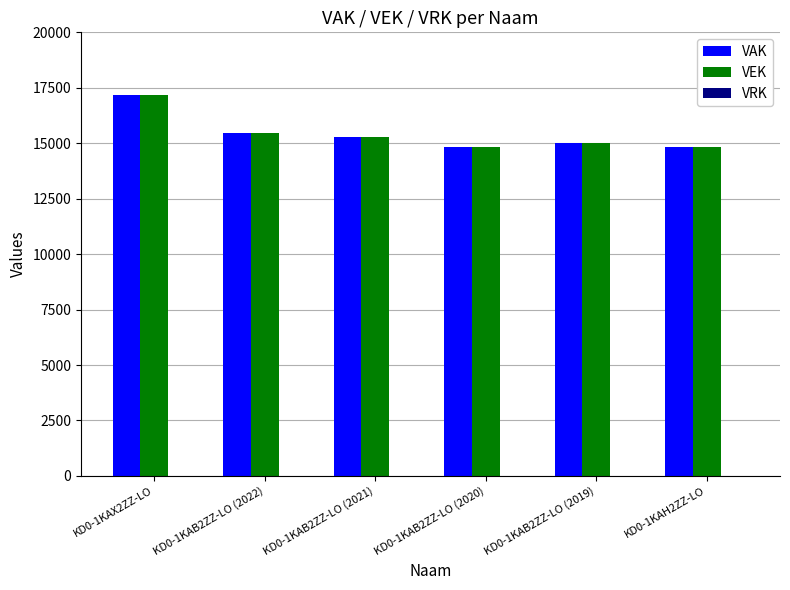

What is the difference between the maximum and second lowest values in the VEK series?

2373